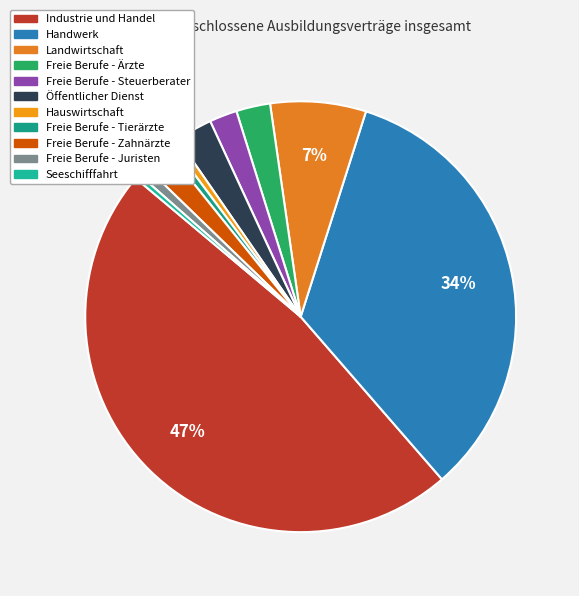

What percentage is the Freie Berufe - Steuerberater slice, to the nearest percent?

2%